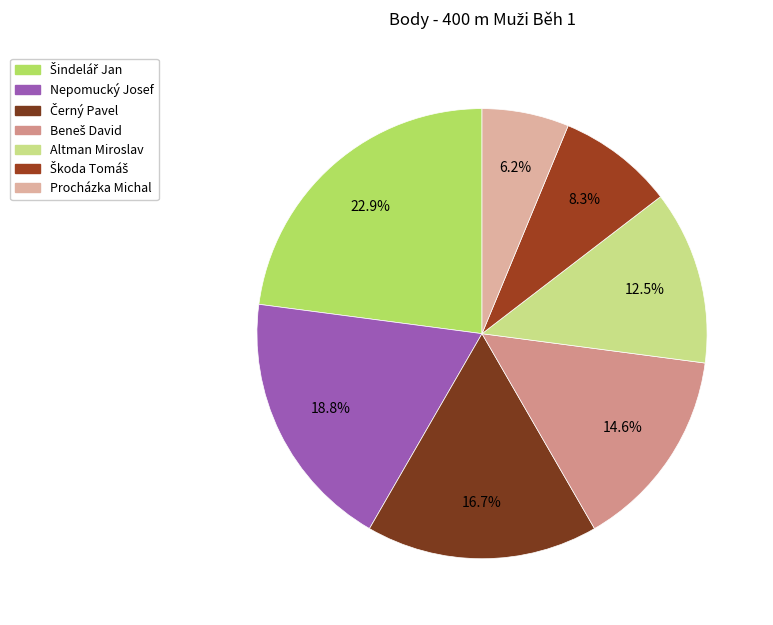

To the nearest percent, what portion does Nepomucký Josef represent?

19%